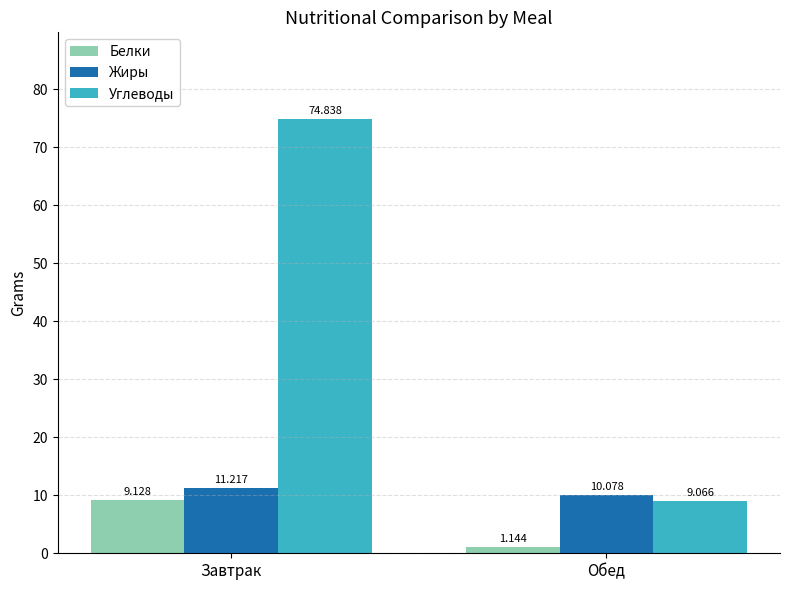

What is the lowest value of the Жиры series?

10.1